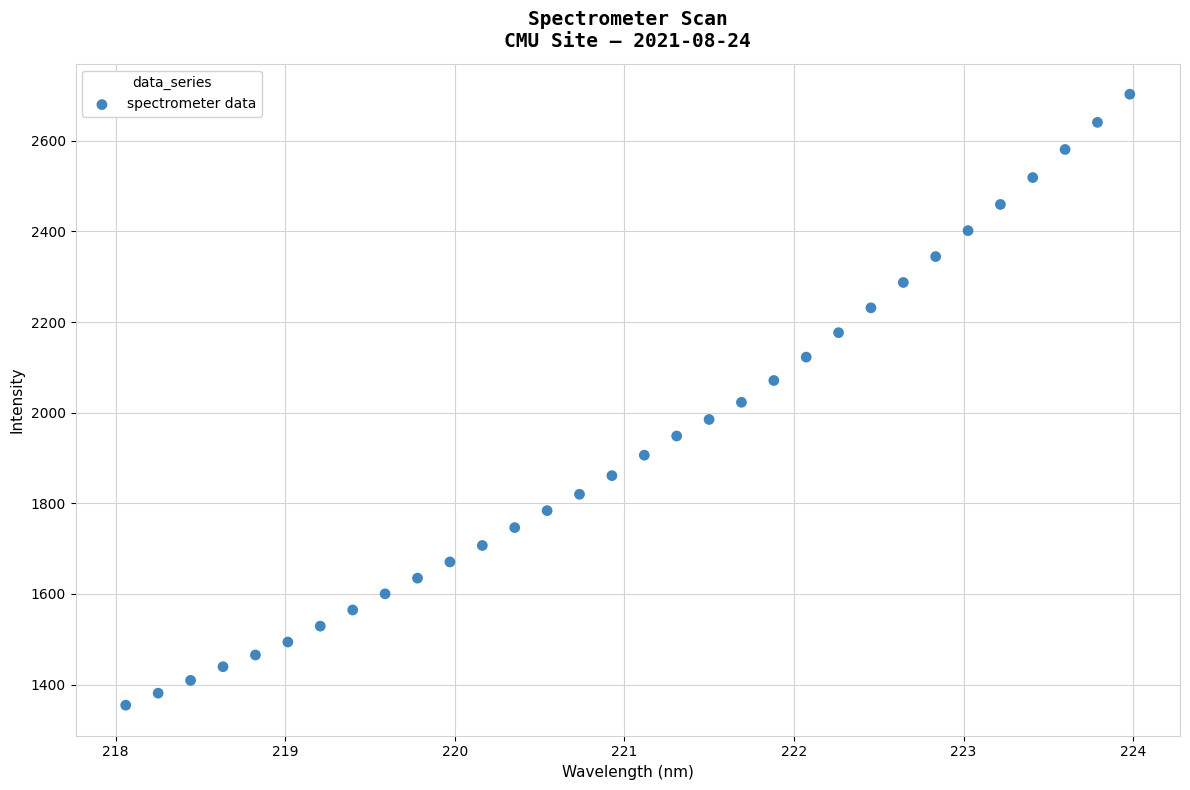

What is the range of X values (max minus min)?

5.9